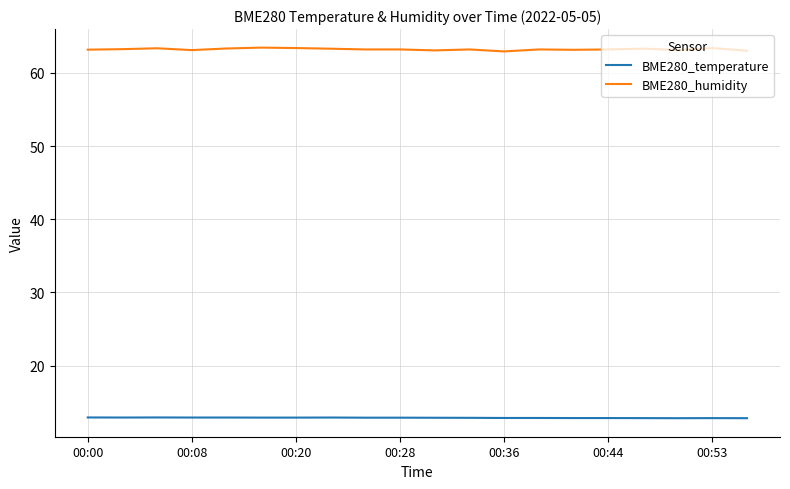

Which series has the largest total across all categories?

BME280_humidity